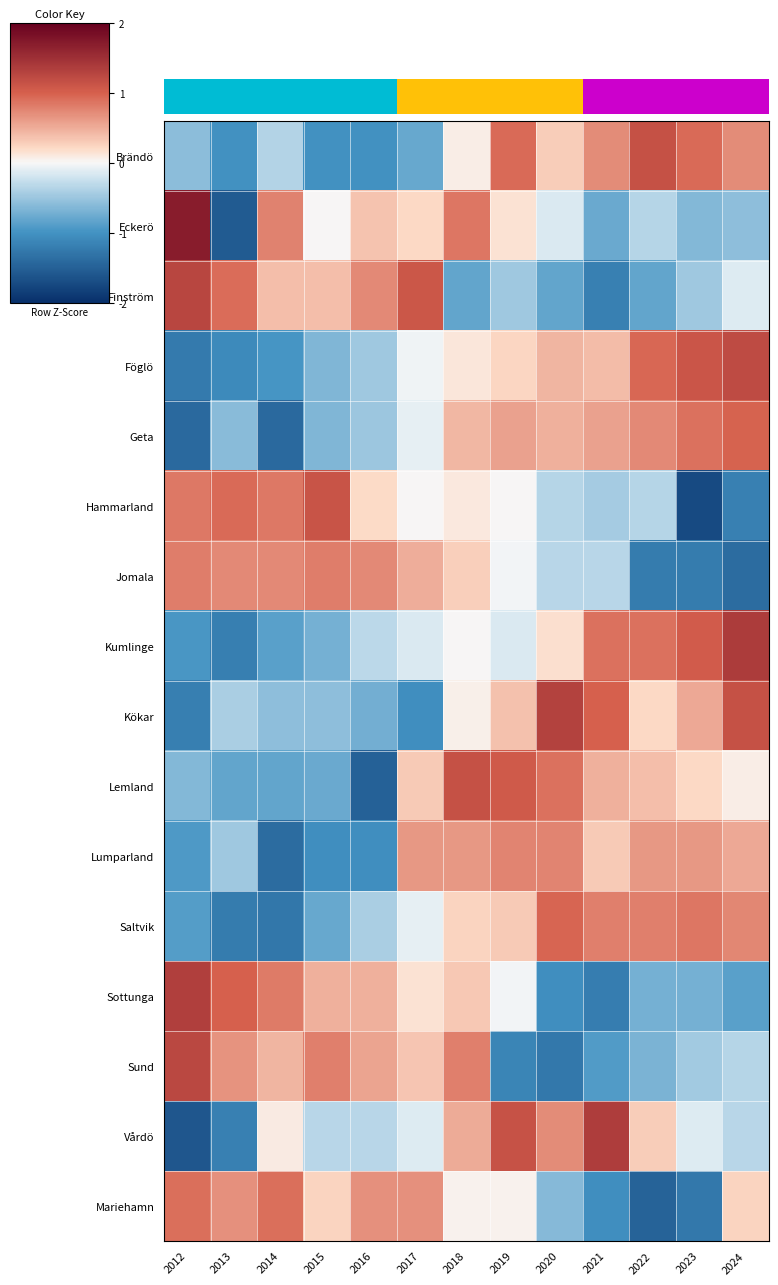

Which category has the lowest value in the Föglö series?

2012